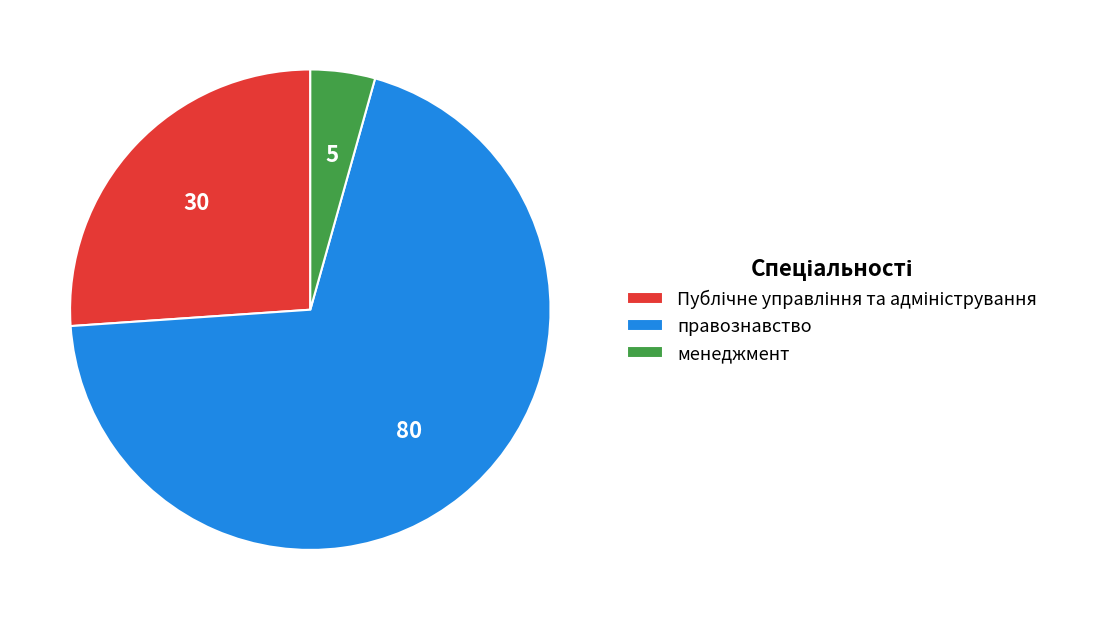

What is the smallest slice in the pie chart?

менеджмент